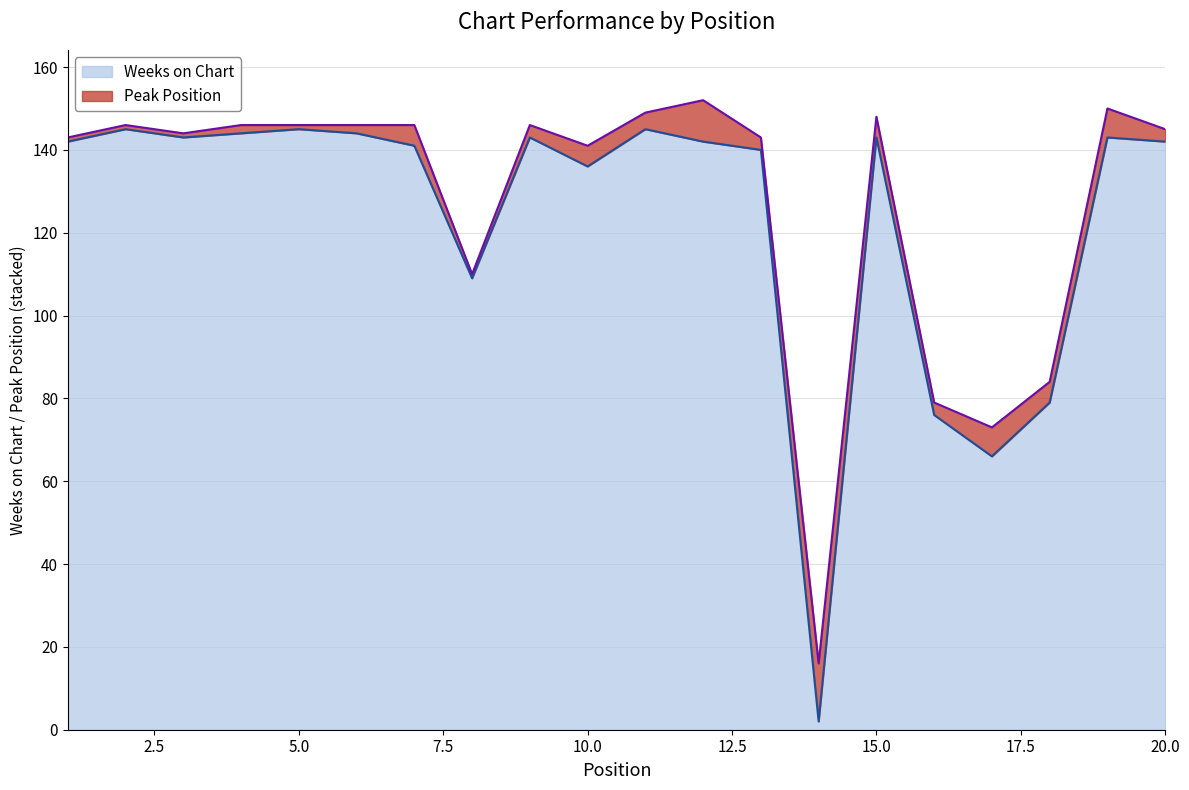

How many data points are less than 142?

8